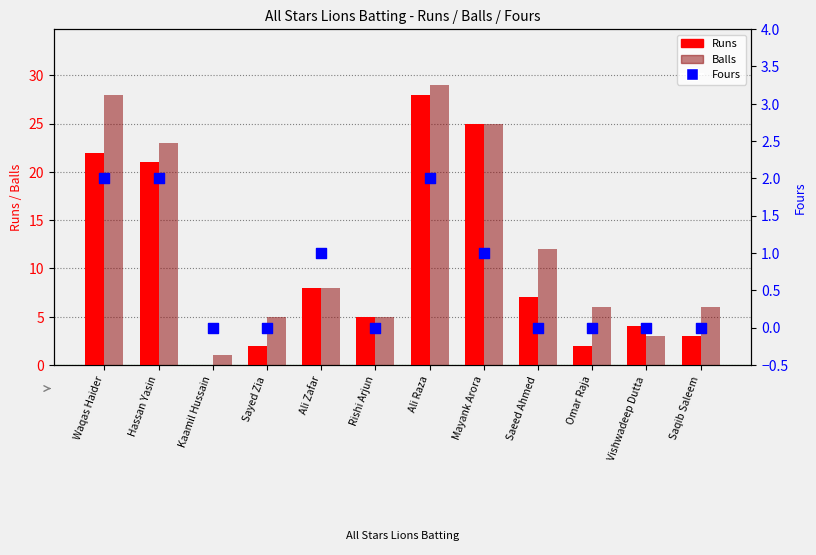

Which series has the largest total across all categories?

Balls